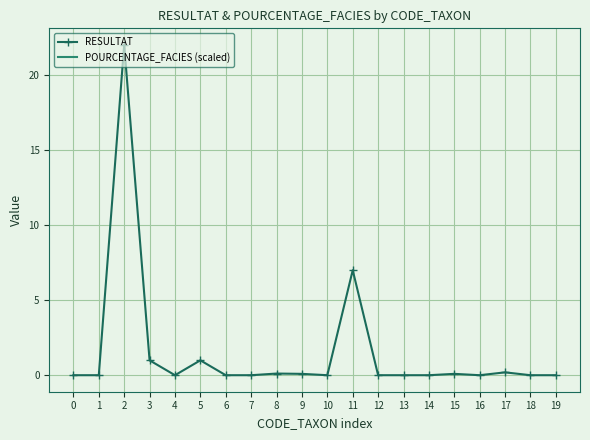

Which series has the largest total across all categories?

RESULTAT